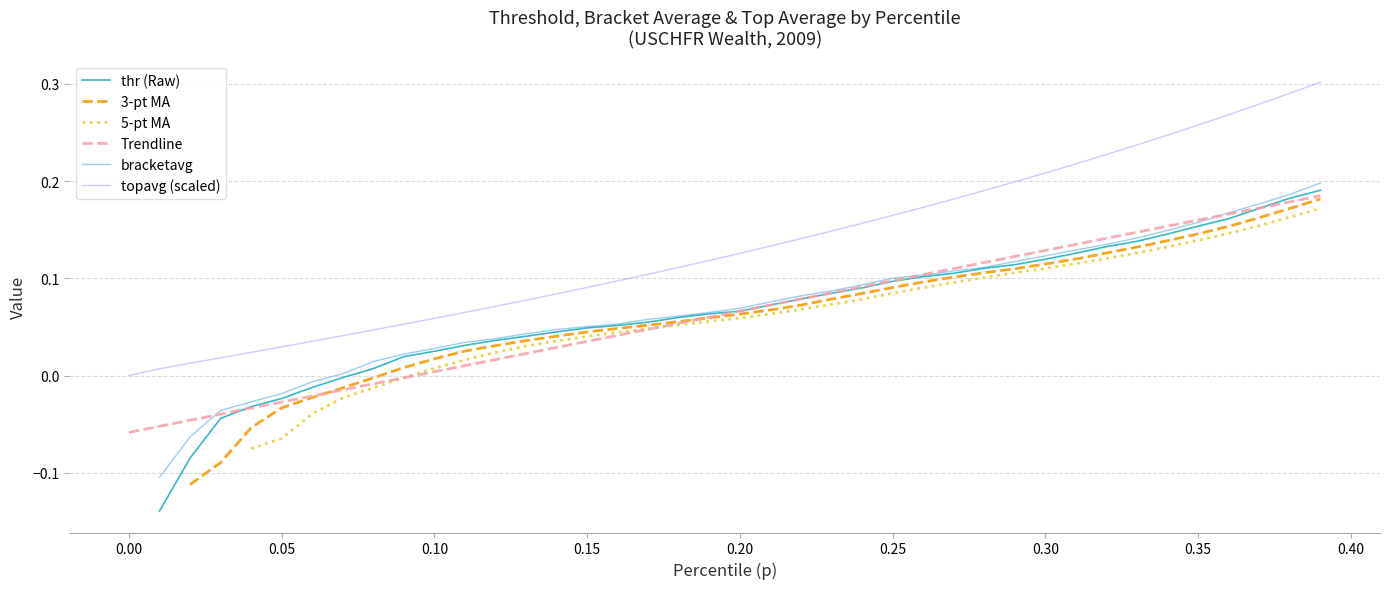

The value of topavg (scaled) at 0.00 is 0.0. True or false?

True